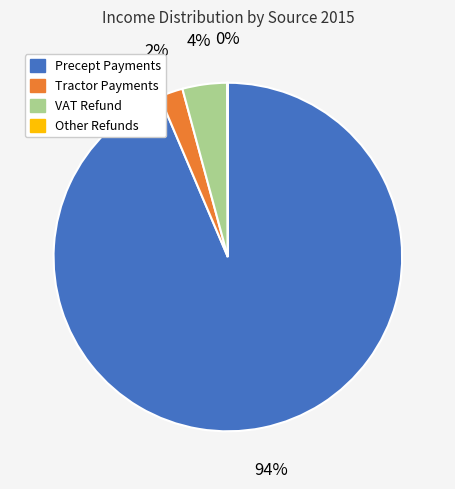

Is there a majority slice in this chart?

Yes